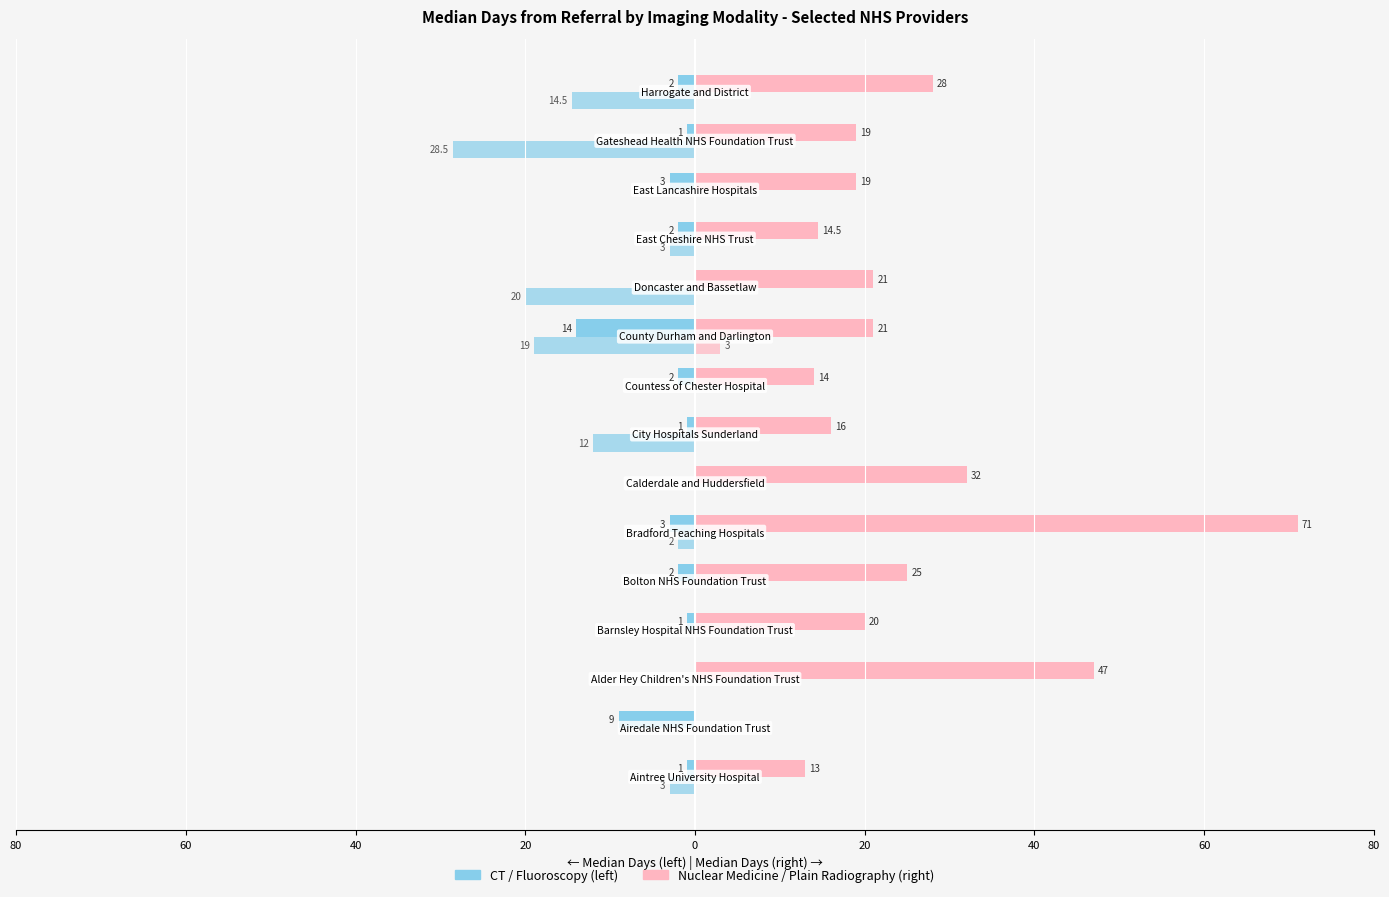

True or false: Nuclear Medicine has a value of 31.9 at 10.

False